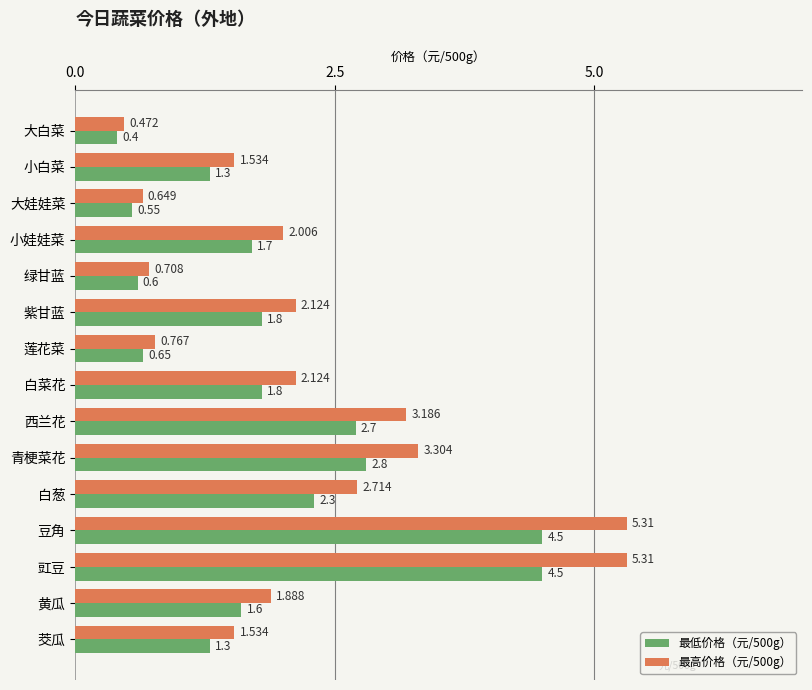

What is the lowest value of the 最低价格（元/500g） series?

0.4